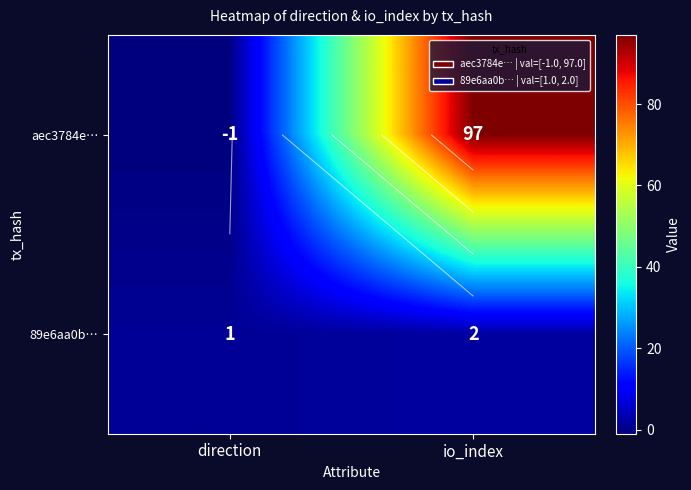

What is the spread (max minus min) of values at direction?

2